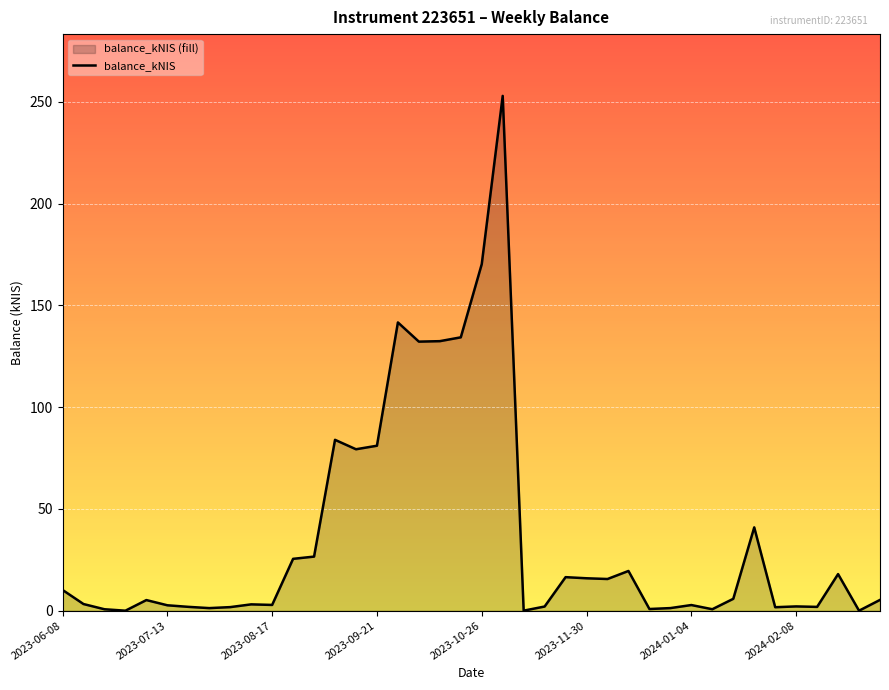

The chart shows a value of 31.1 at 37. True or false?

False